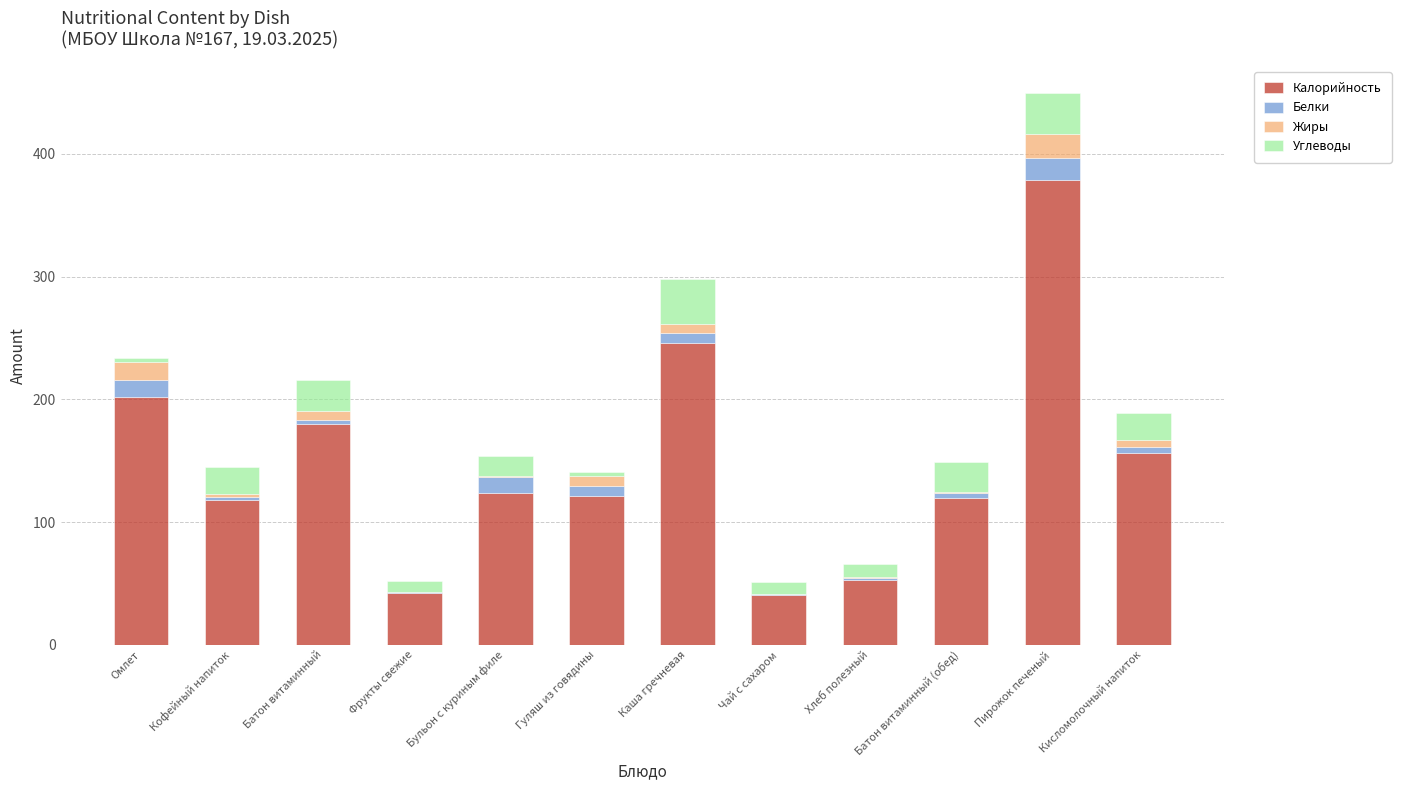

What is the sum of all Калорийность values?

1782.0